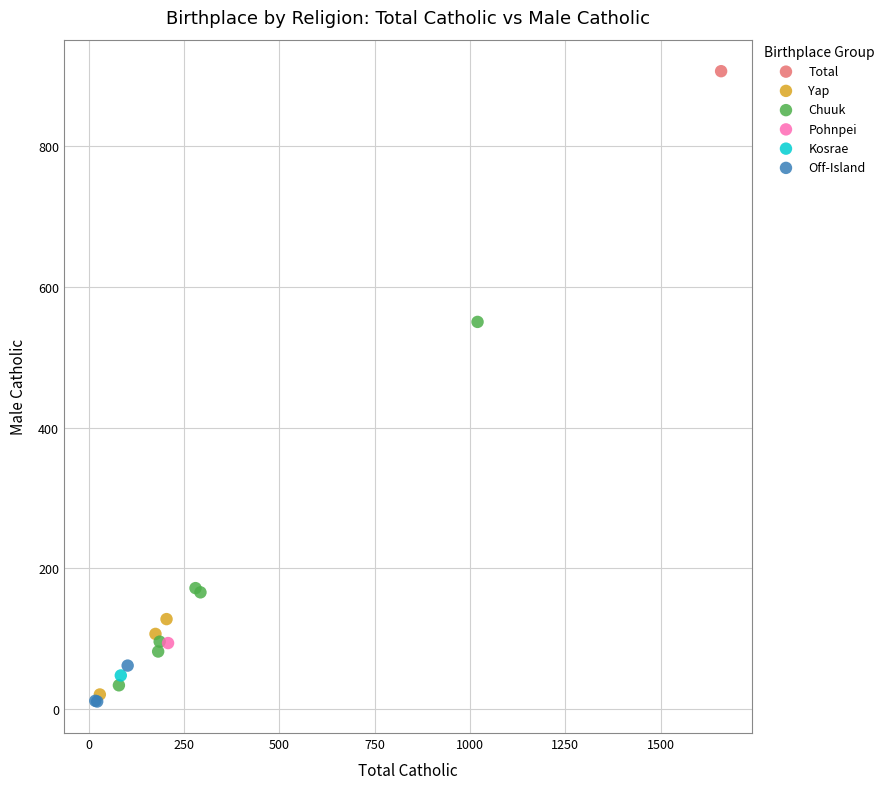

Which series reaches the minimum Y coordinate?

Off-Island